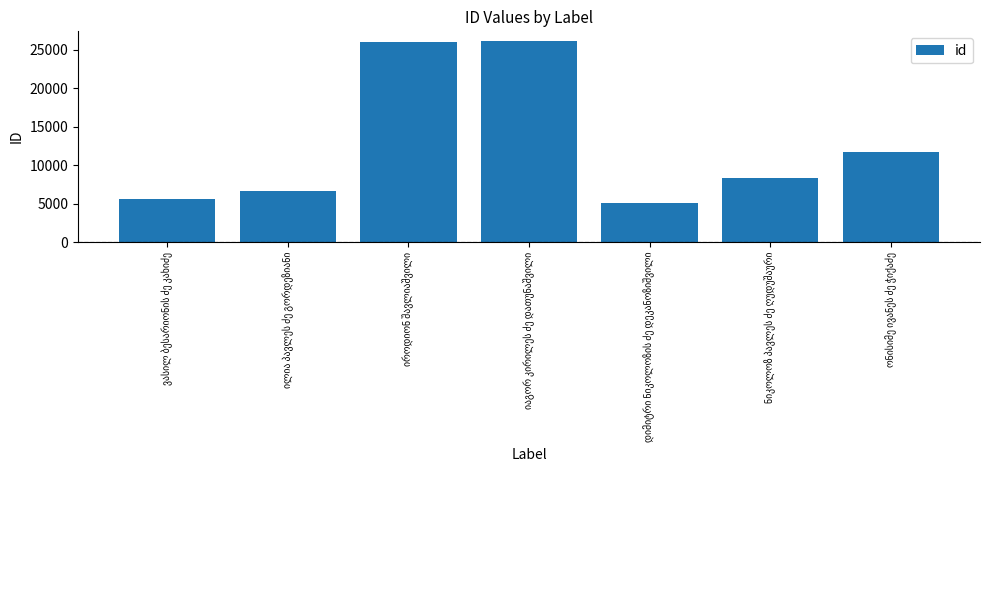

What is the value of the 7th bar from the left?

11733